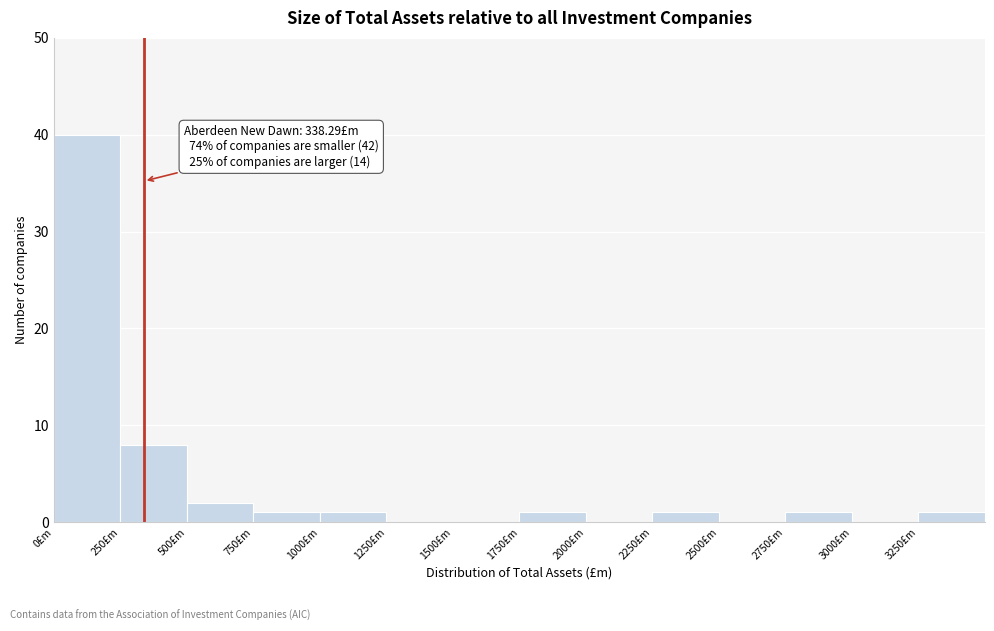

Over which range of the x-axis is the bar tallest?

0 to 250